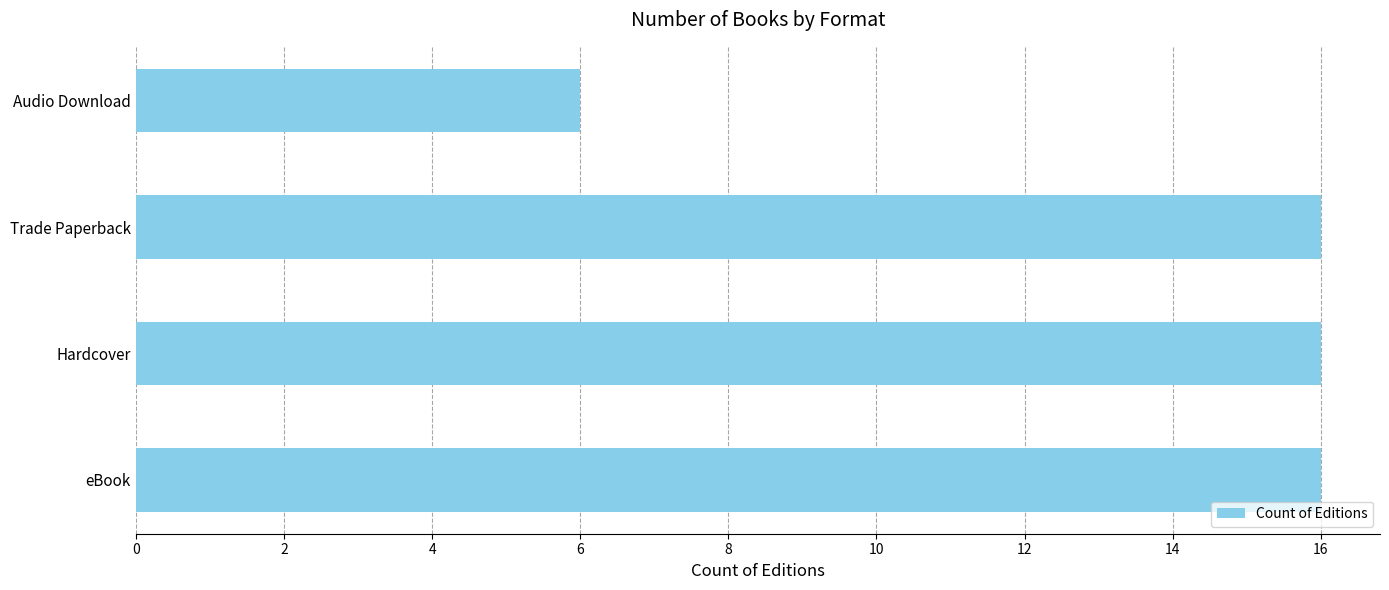

Which category has the lowest value across all series?

Audio Download